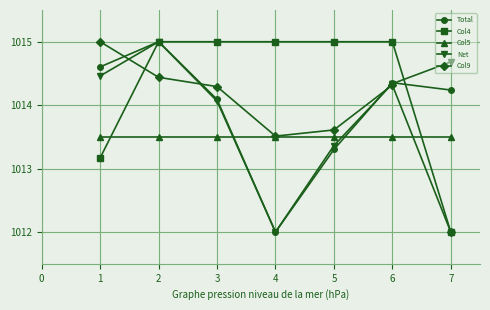

How many values in the Net series exceed 1014?

5